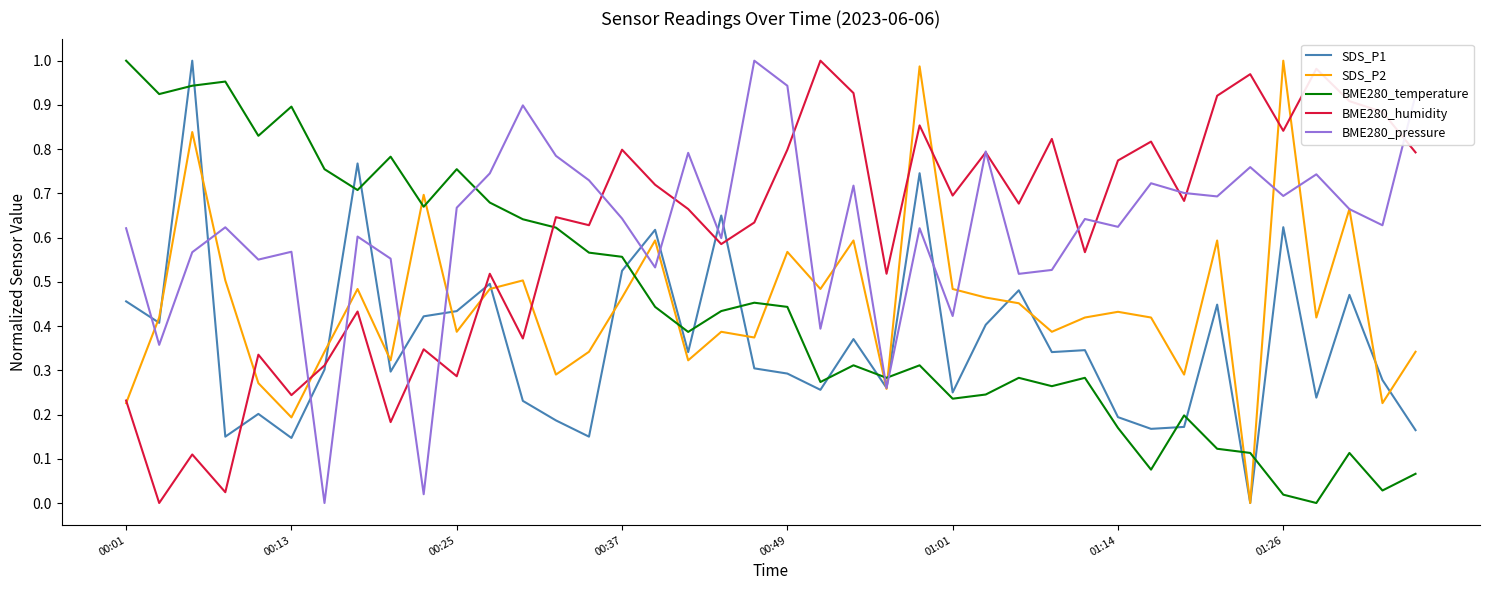

How many times do SDS_P2 and BME280_temperature cross each other?

9